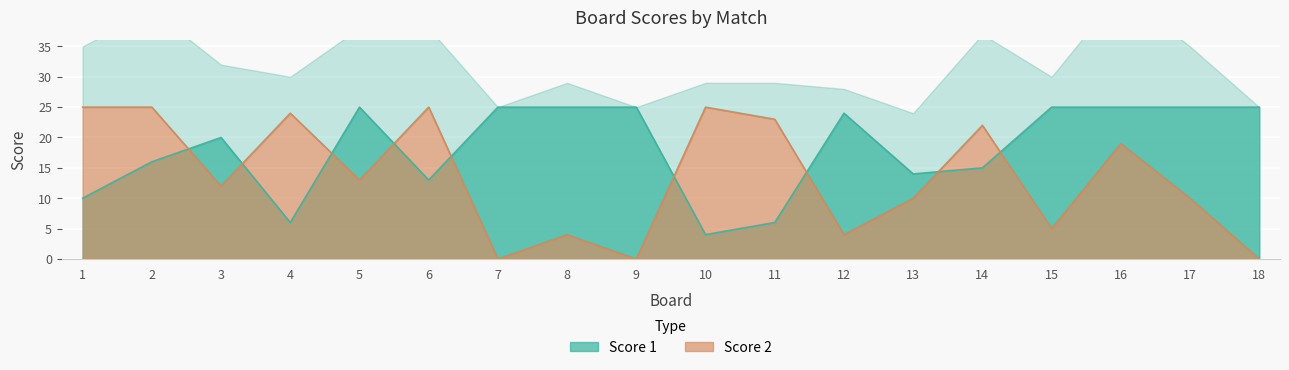

Which category has the lowest value across all series?

7